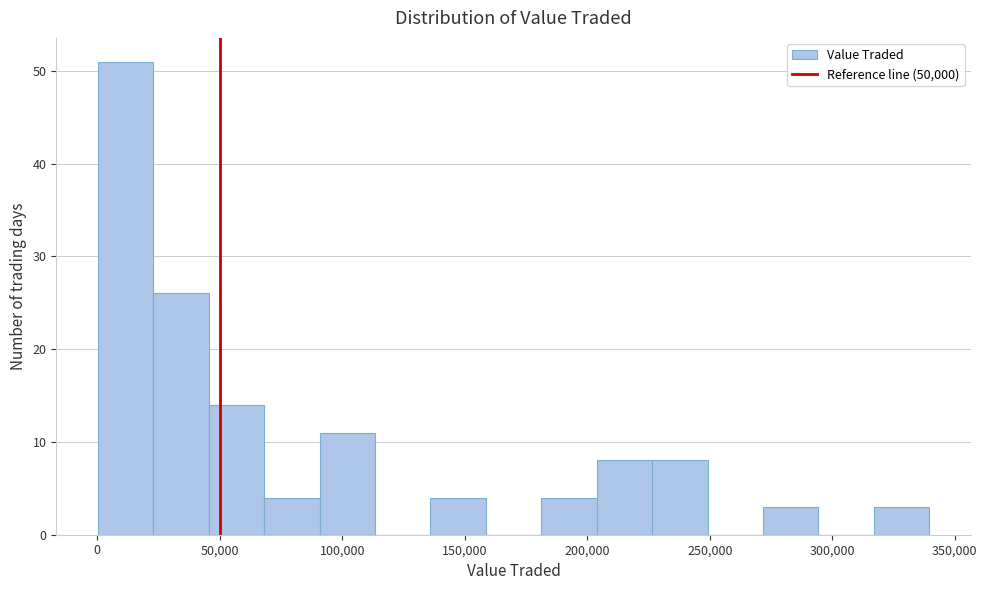

What is the height of the bar covering 70000 to 90000 on the x-axis? Neither the bar edges nor the heights are printed on the chart, so give them approximately, as read against the axes.

4